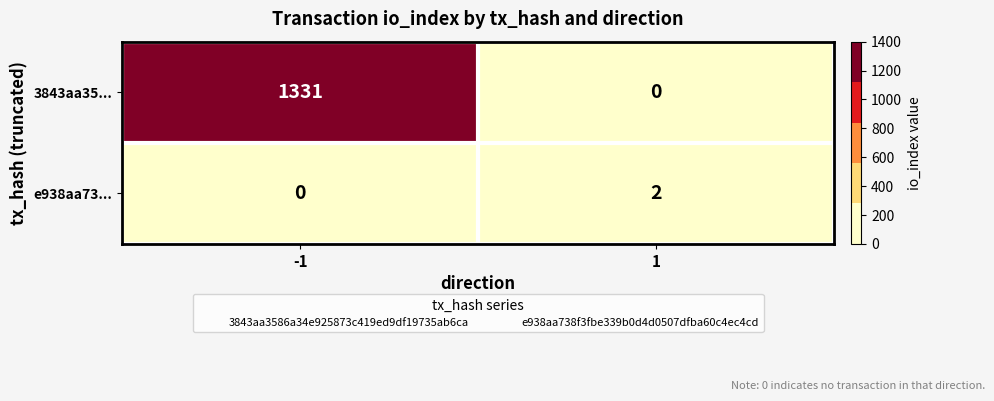

The 3843aa35... series shows -758 at 1. True or false?

False